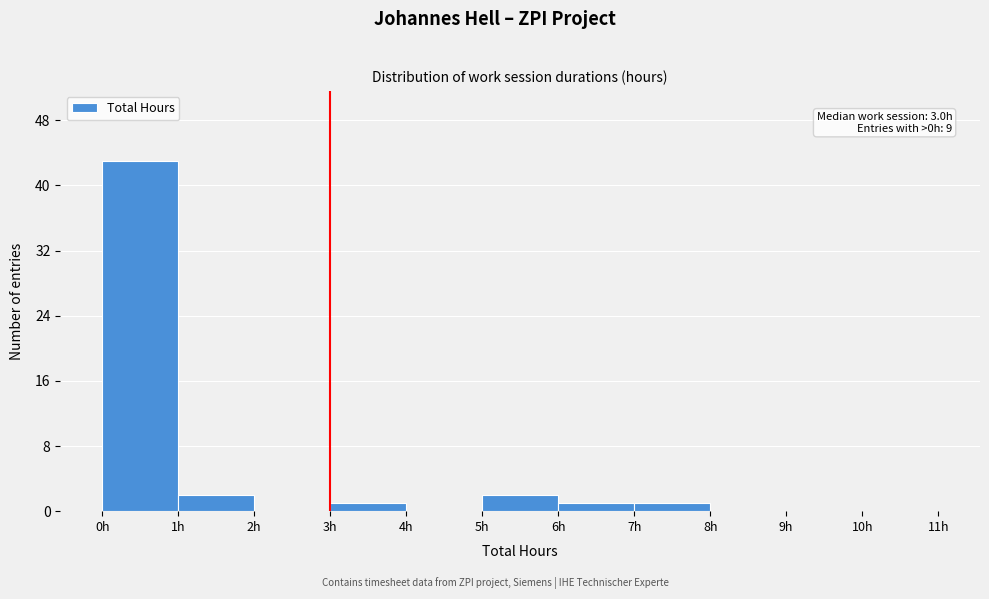

Which range on the x-axis has the tallest bar?

0 to 1